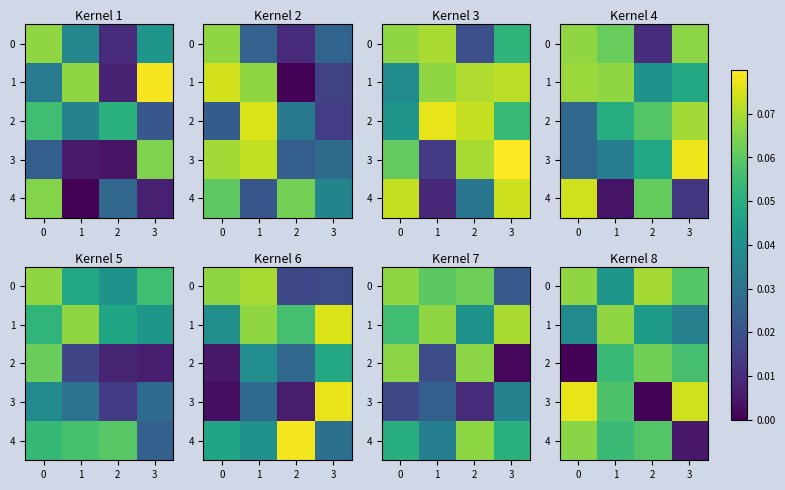

At which label does row_2 reach its peak?

1